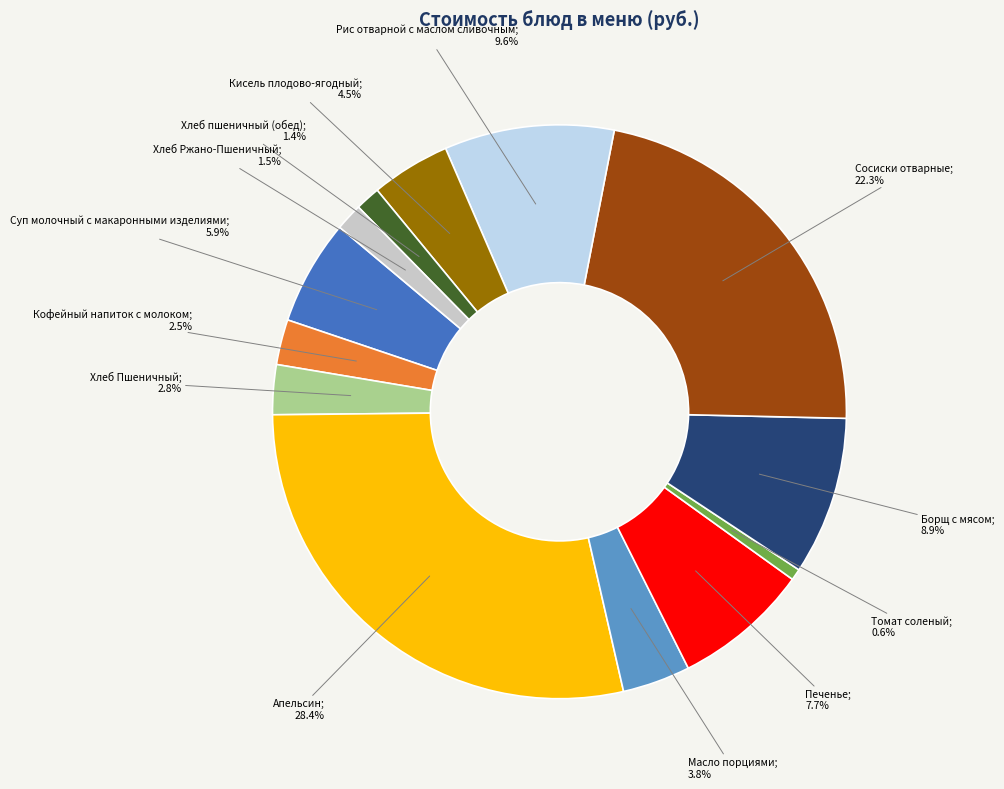

Does any single category account for the majority?

No